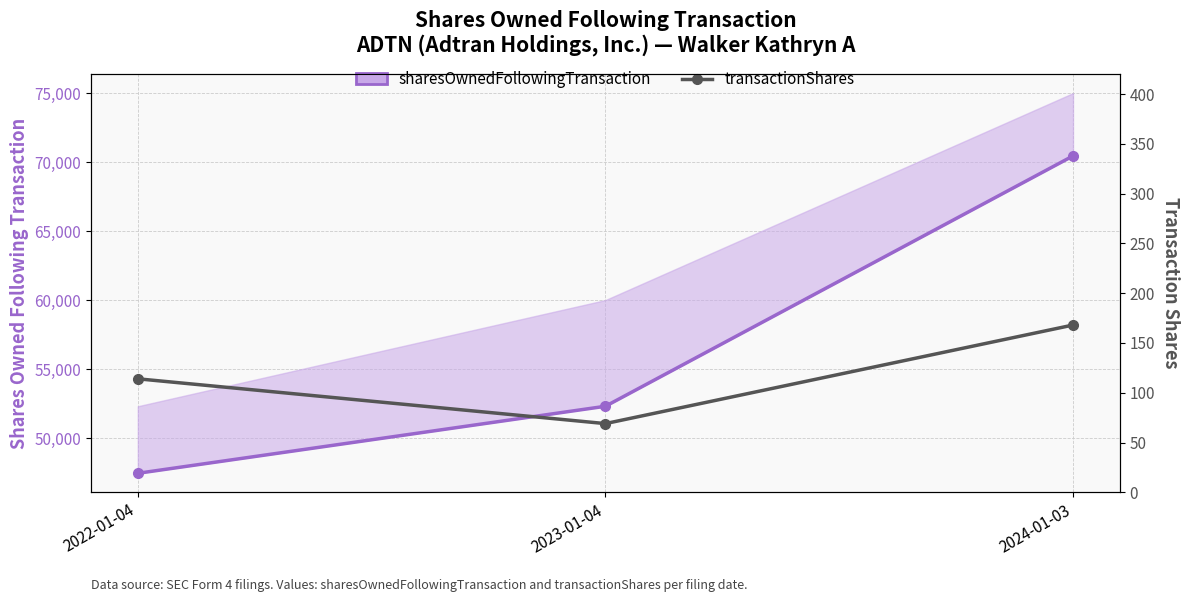

True or false: sharesOwnedFollowingTransaction has a value of 52302 at 2023-01-04.

True